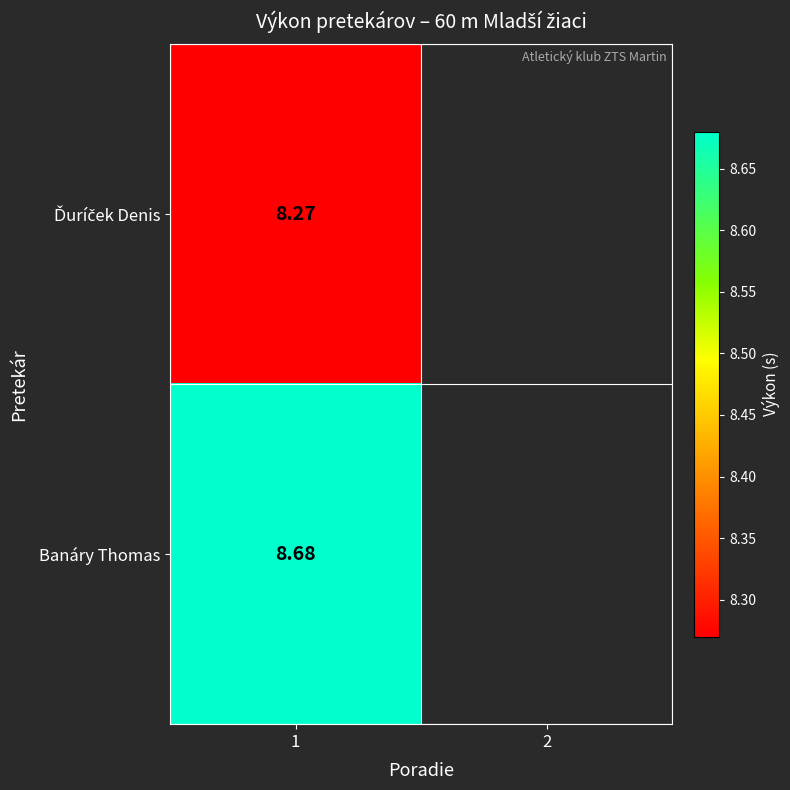

How many positive values does the Ďuríček Denis series have?

1